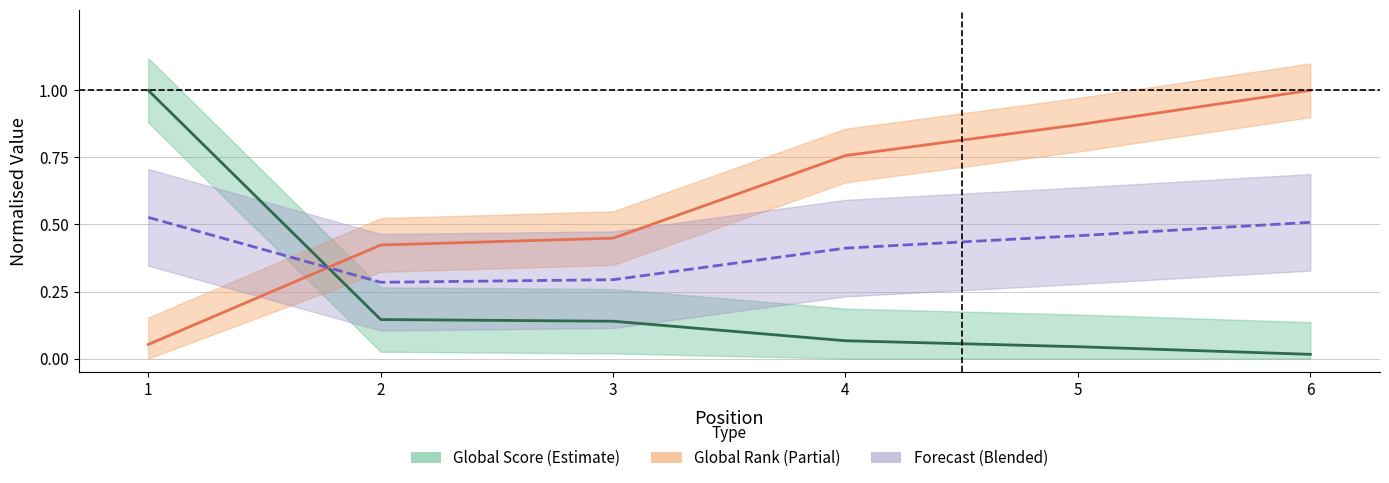

True or false: Forecast (Blended) has more than 0 points higher than both neighbors.

False